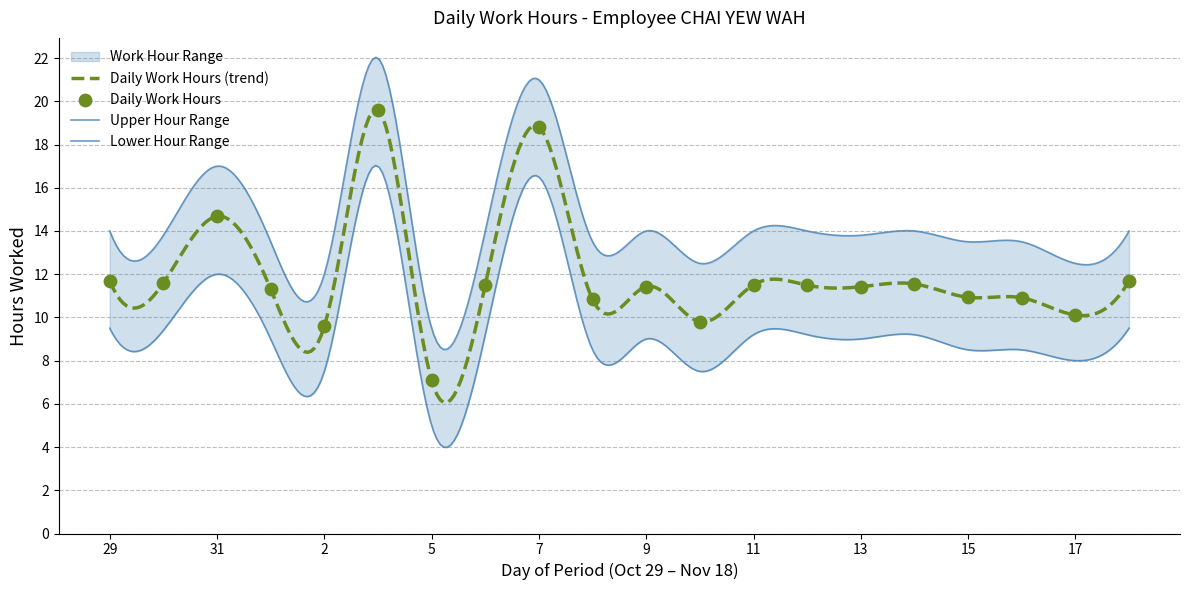

Which series contains the highest Y value?

Upper Range